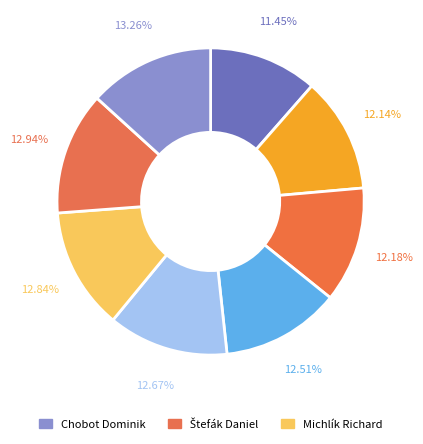

How many segments does this pie chart have?

8